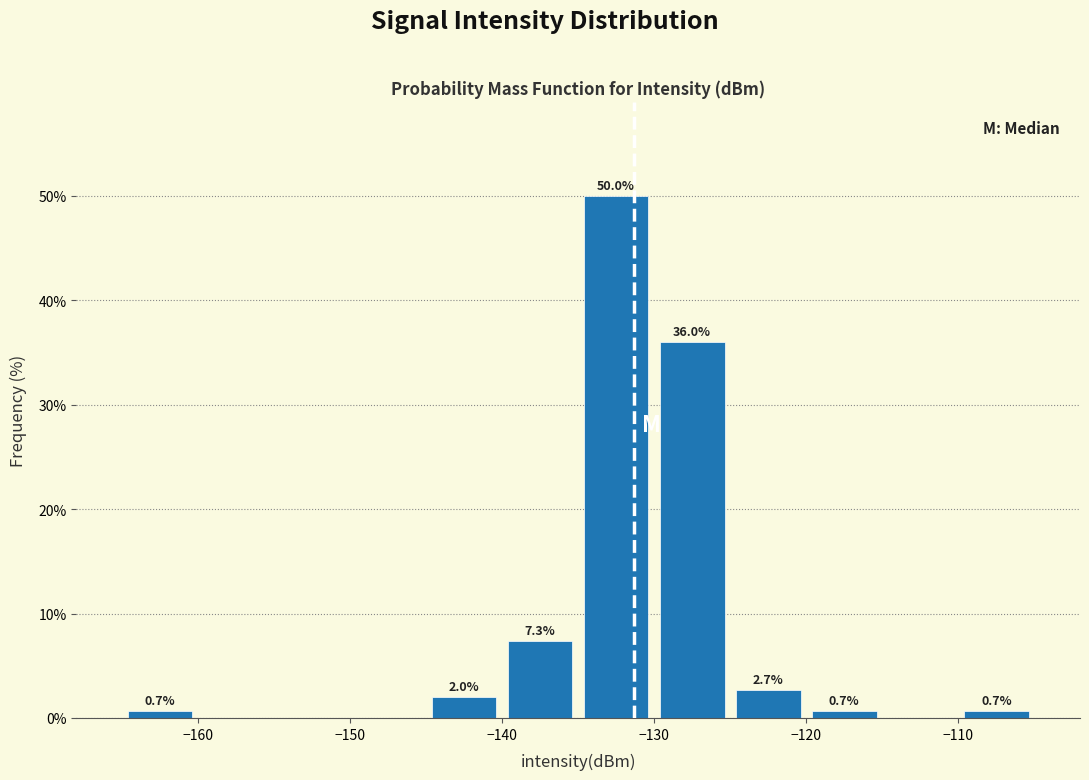

Over which range of the x-axis is the bar tallest?

-135 to -130